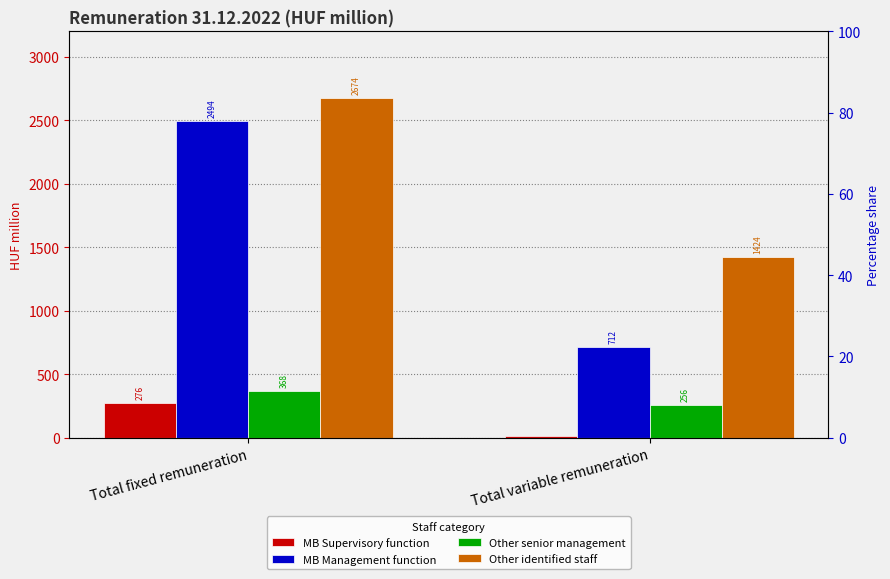

How many distinct data groups are displayed?

4